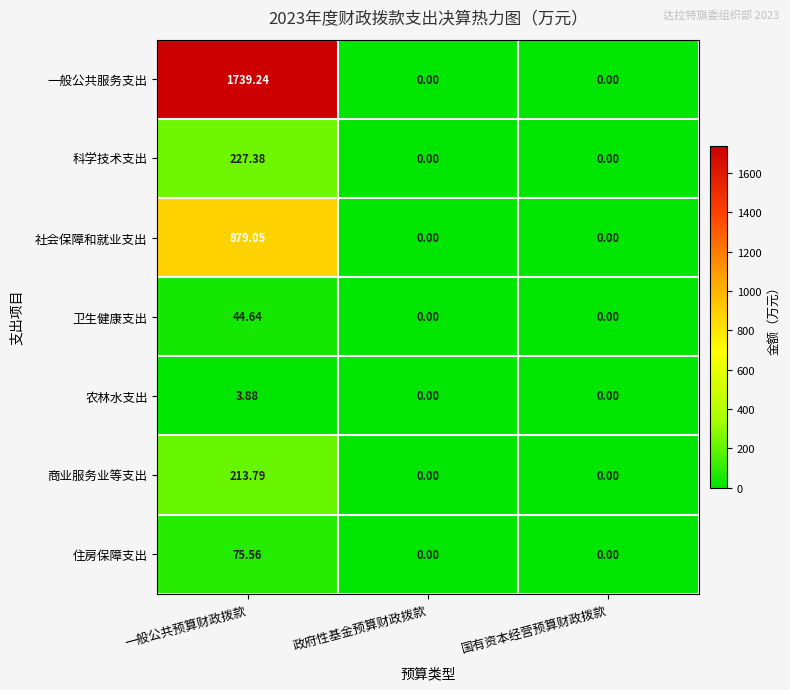

Which category has the highest value across all series?

一般公共预算财政拨款